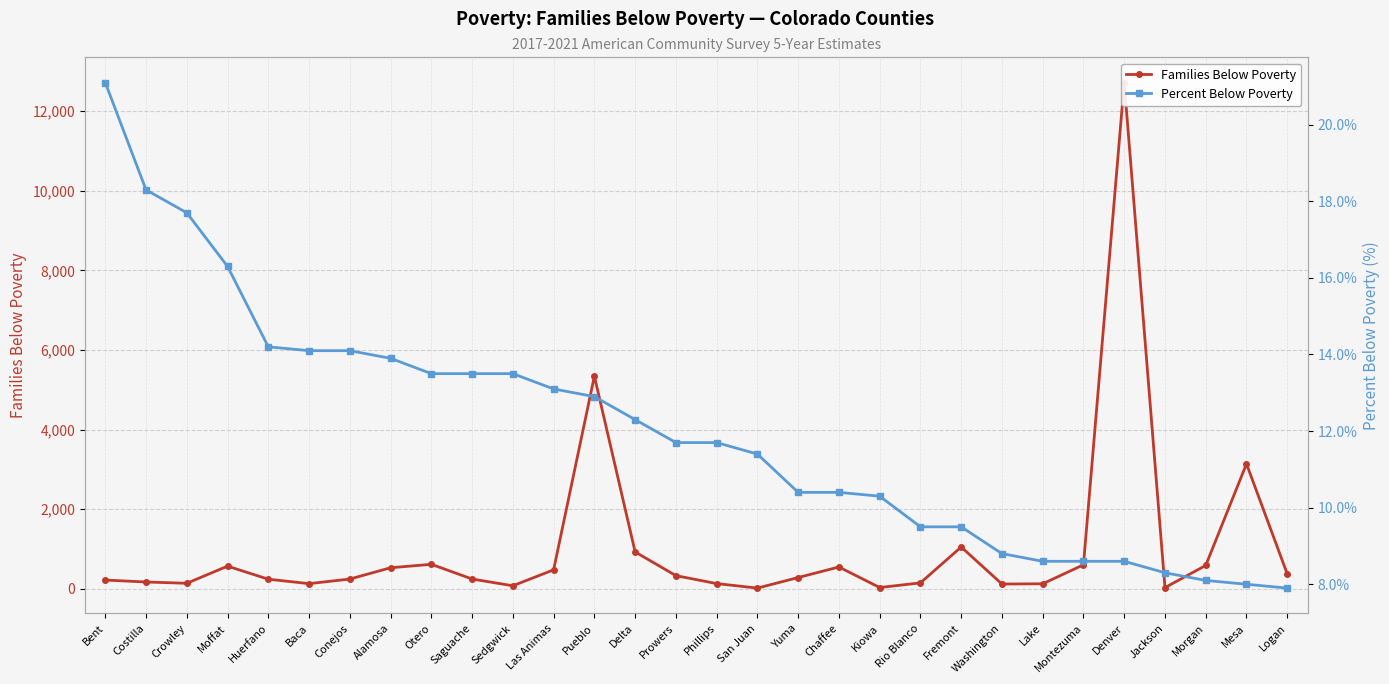

At which category is the sum across all series the highest?

Denver